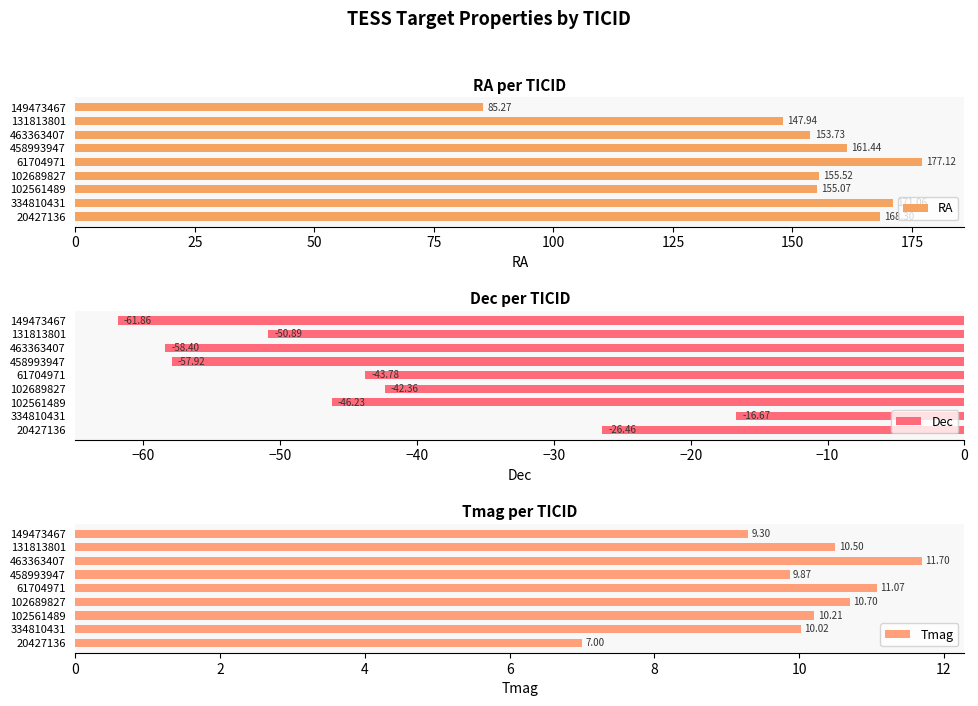

What is the value of the Dec bar at the 5th from the left?

-43.8